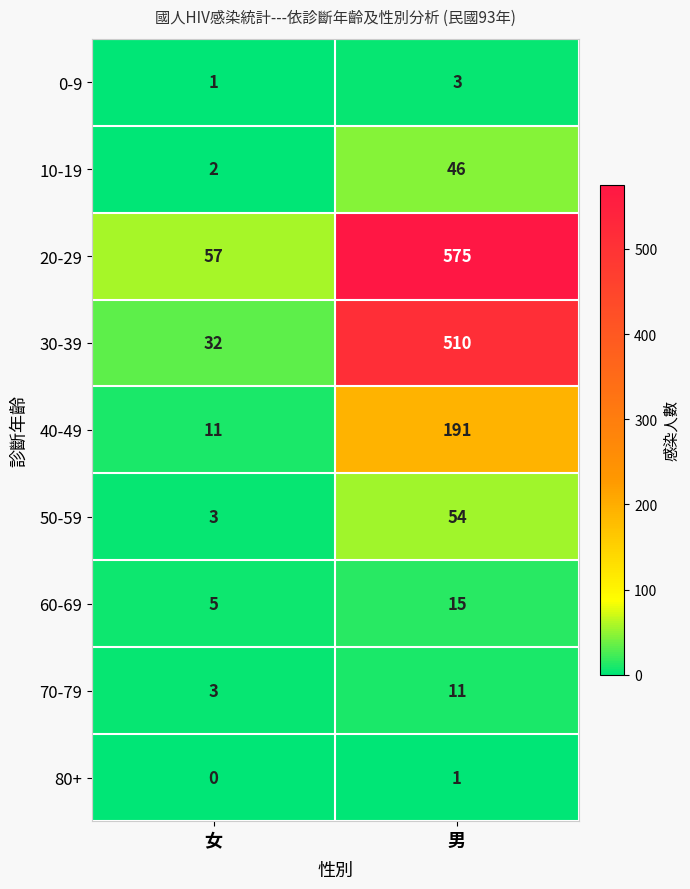

How many categories are shown in the chart?

2